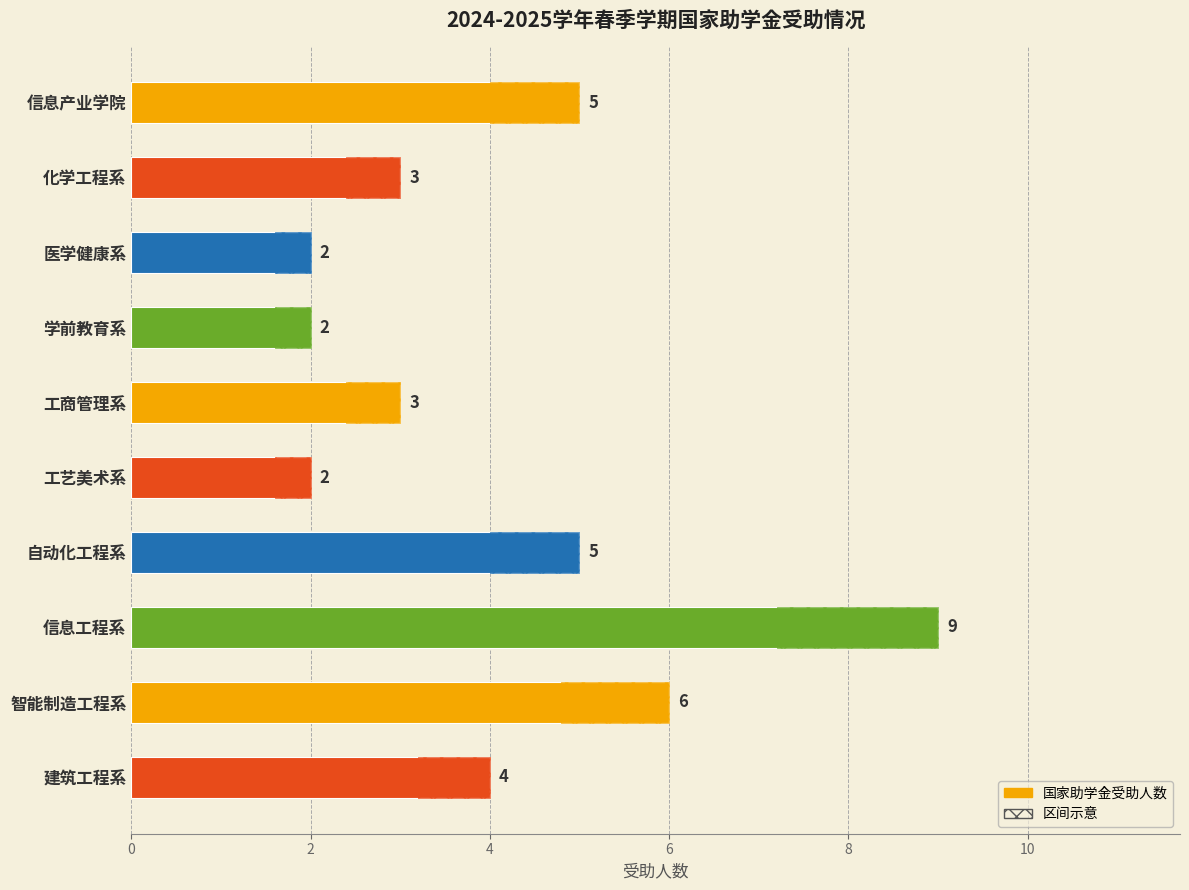

Between 工艺美术系 and 智能制造工程系, which is larger?

智能制造工程系